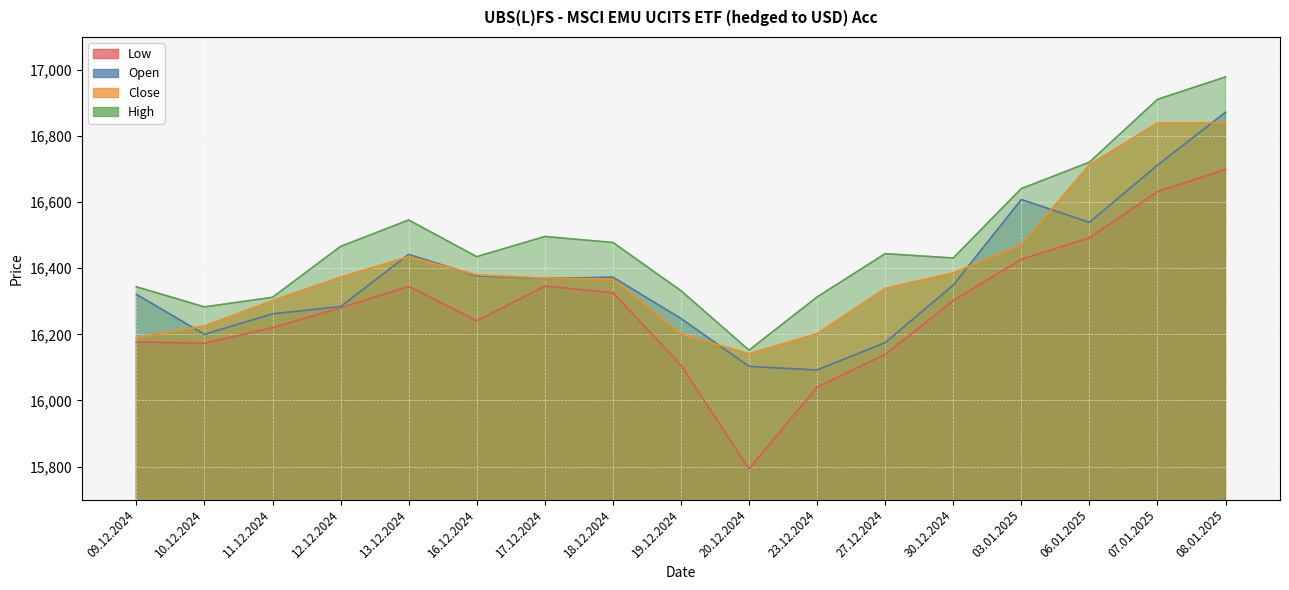

Which category has the lowest value in the Low series?

20.12.2024